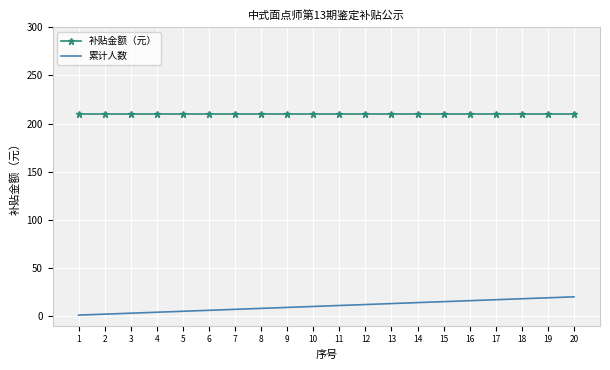

True or false: 累计人数 and 补贴金额（元） cross at least once.

False